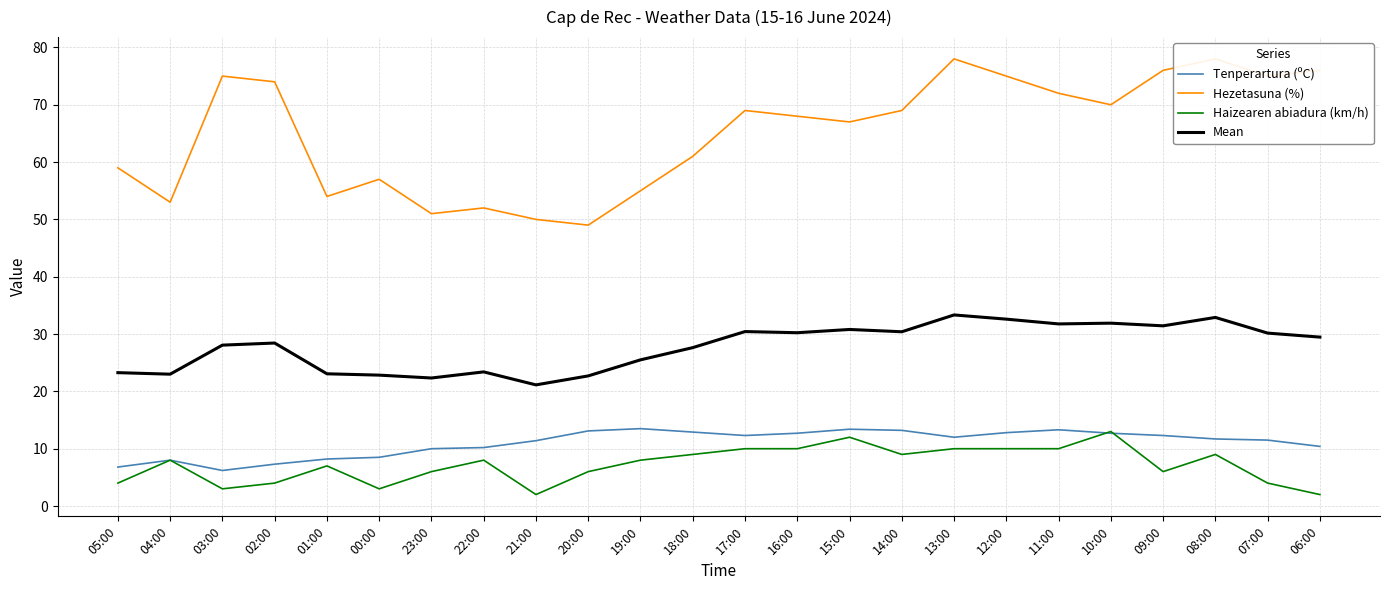

What value does the Mean series have at 19:00?

25.5